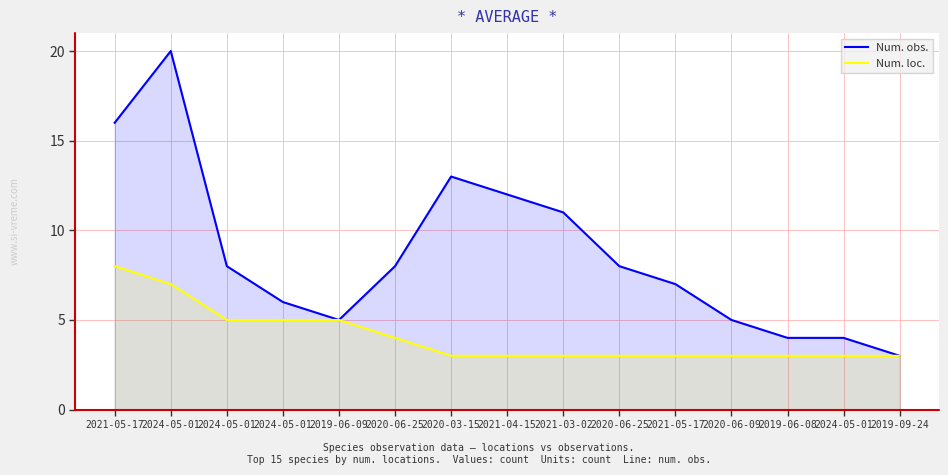

List the labels in order of Num. obs. value, largest first.

2024-05-01, 2021-05-17, 2020-03-15, 2021-04-15, 2021-03-02, 2024-05-01, 2020-06-25, 2020-06-25, 2021-05-17, 2024-05-01, 2019-06-09, 2020-06-09, 2019-06-08, 2024-05-01, 2019-09-24